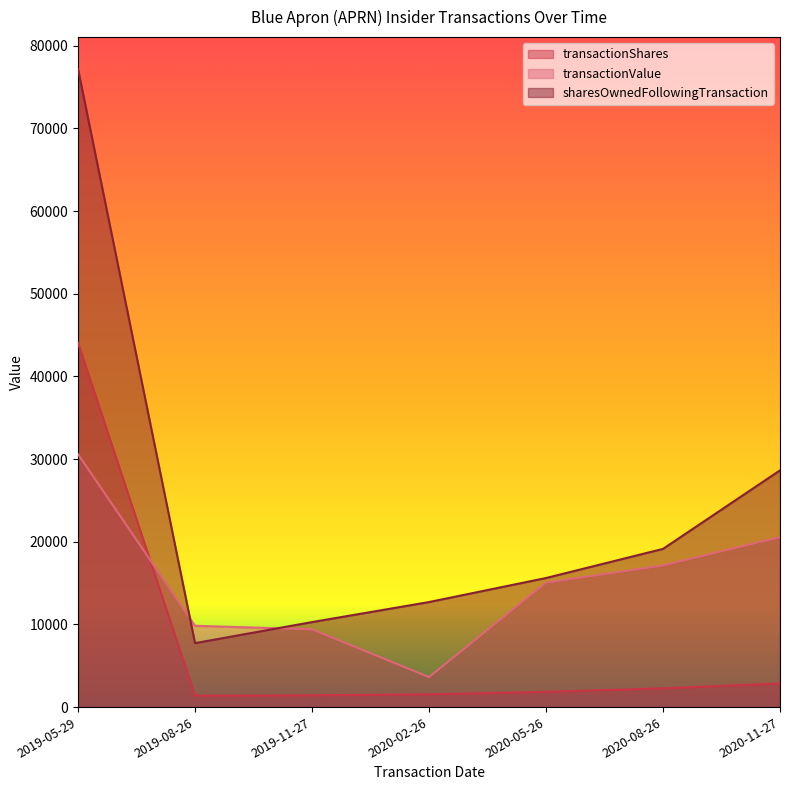

At 2020-02-26, list the series in order from smallest to largest.

transactionShares, transactionValue, sharesOwnedFollowingTransaction